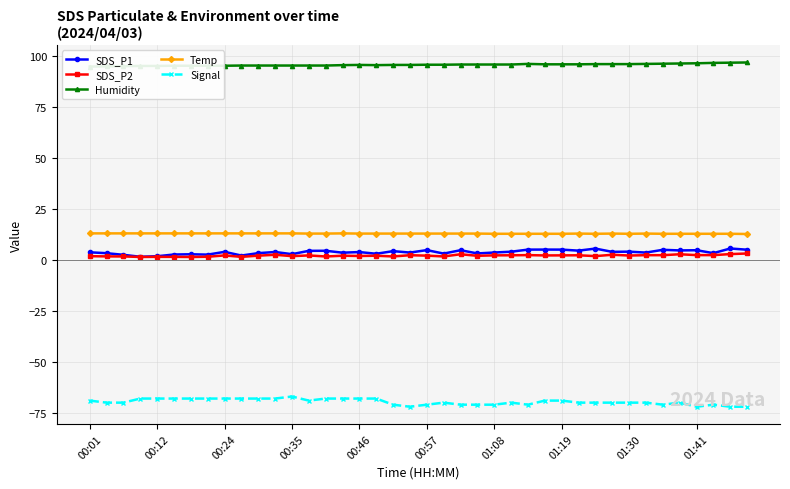

Count the number of categories in the chart.

40